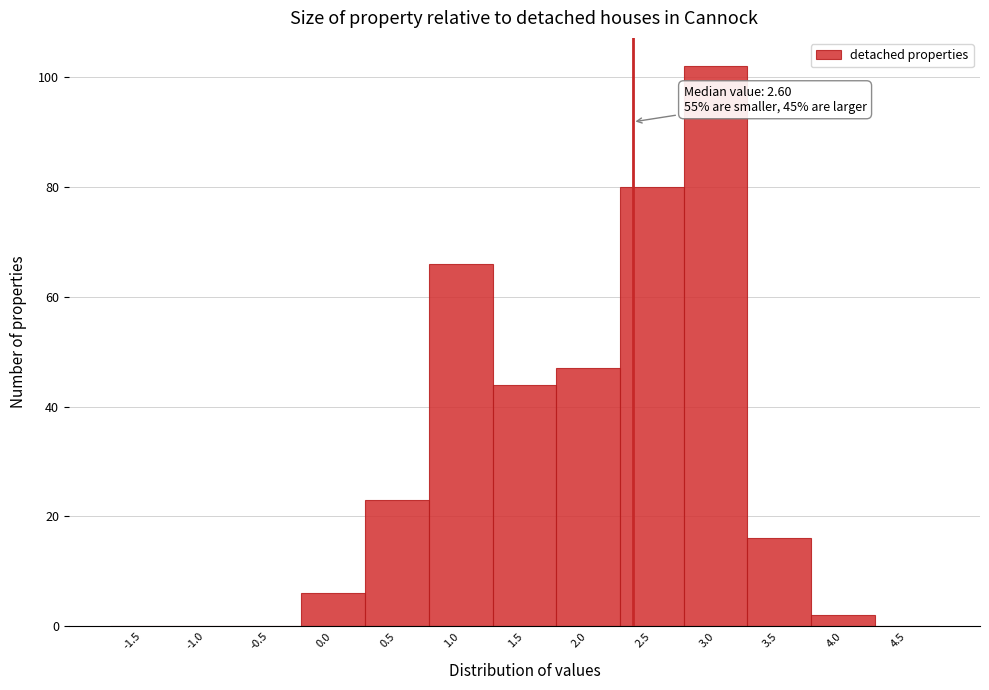

Reading right to left, what are all the values shown in this chart?

4.5=0	4.0=2	3.5=16	3.0=102	2.5=80	2.0=47	1.5=44	1.0=66	0.5=23	0.0=6	-0.5=0	-1.0=0	-1.5=0